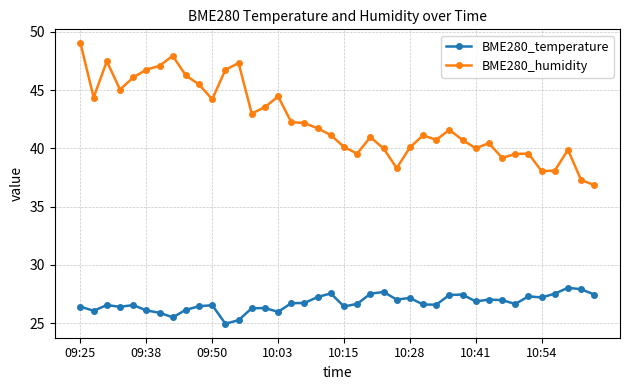

What is the value of the BME280_temperature point at the 14th from the left?

26.3